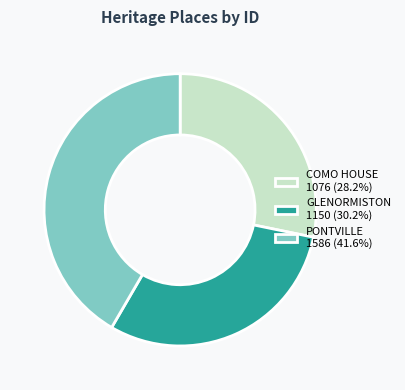

True or false: COMO HOUSE accounts for 37% of the total.

False